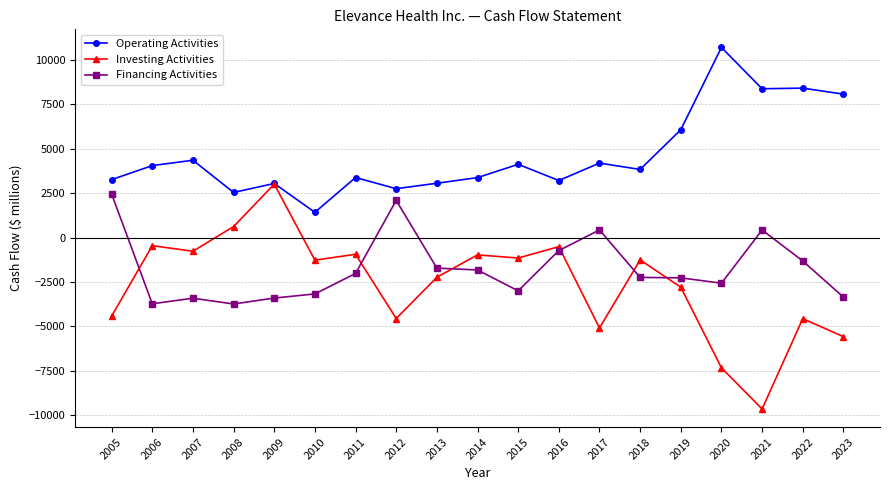

Which series has the widest spread of values?

Investing Activities